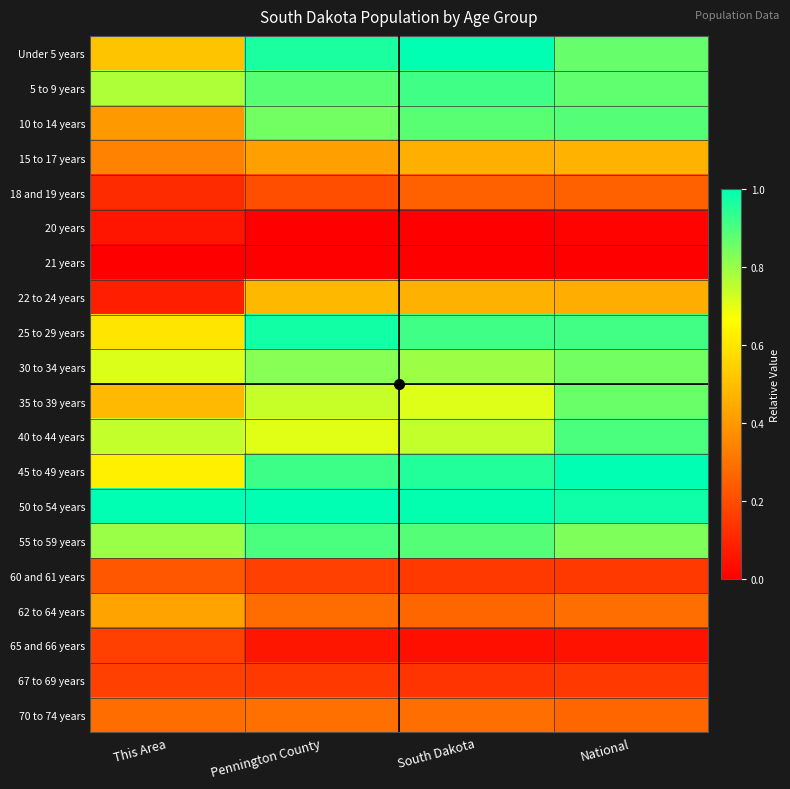

Between South Dakota and National, which is larger?

South Dakota